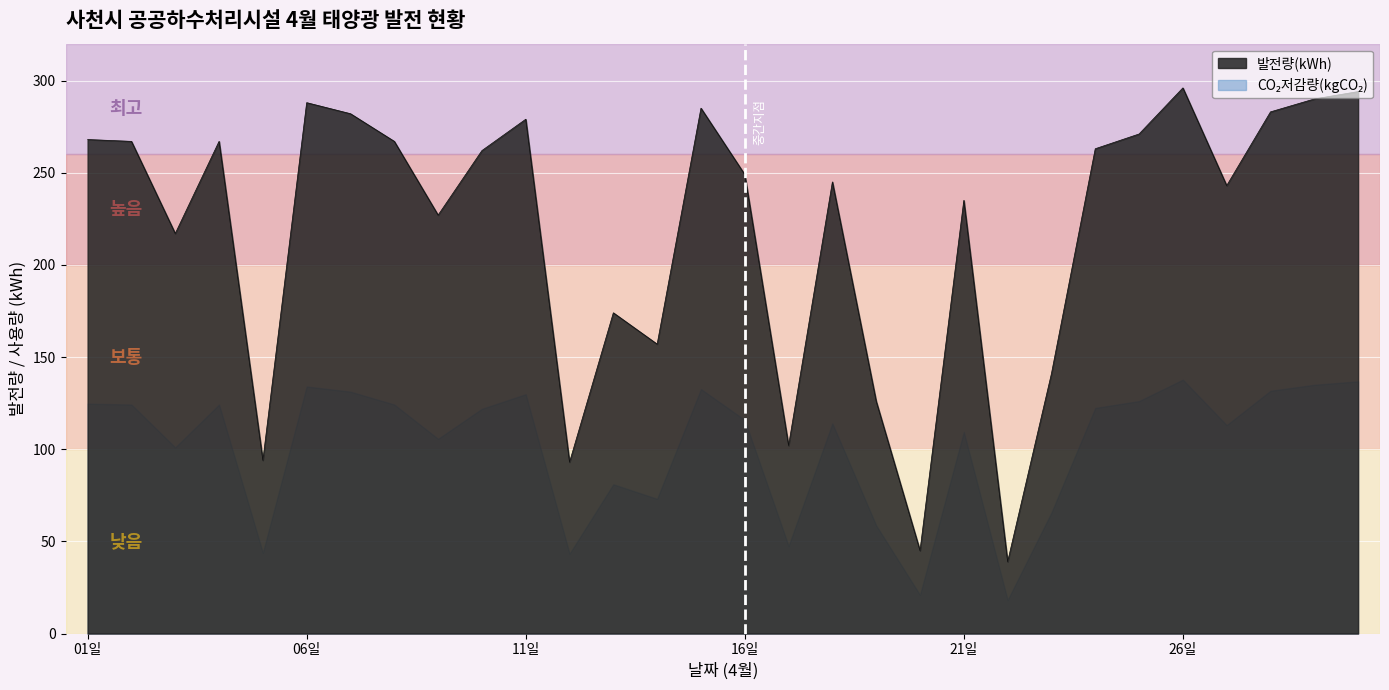

Which series has the widest spread of values?

발전량(kWh)